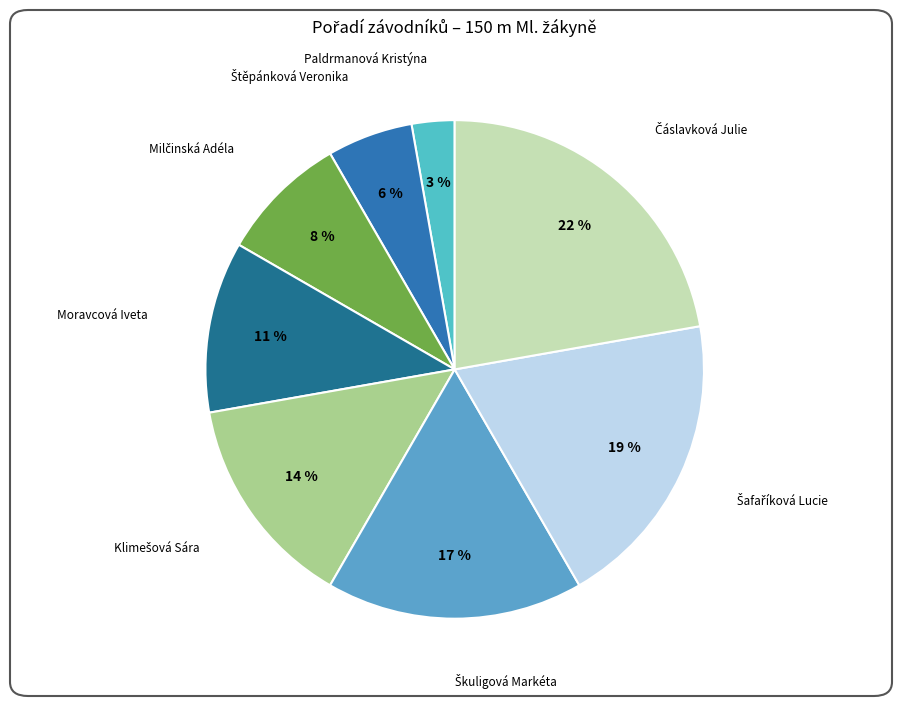

Is there a majority slice in this chart?

No